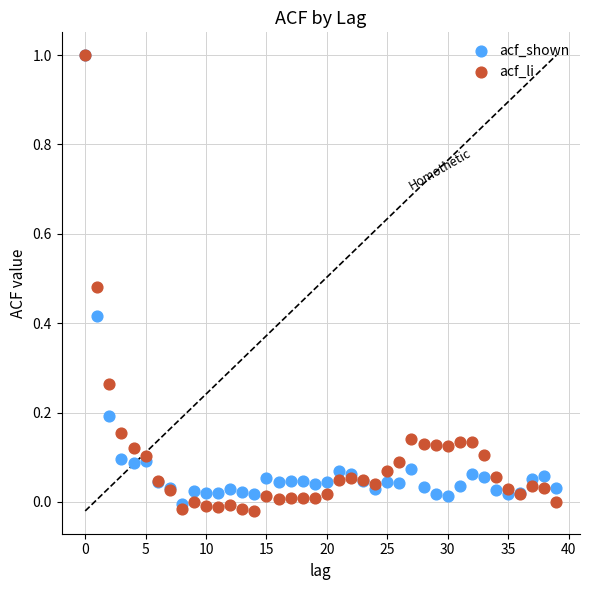

What are all the series names shown in the legend?

acf_shown, acf_li